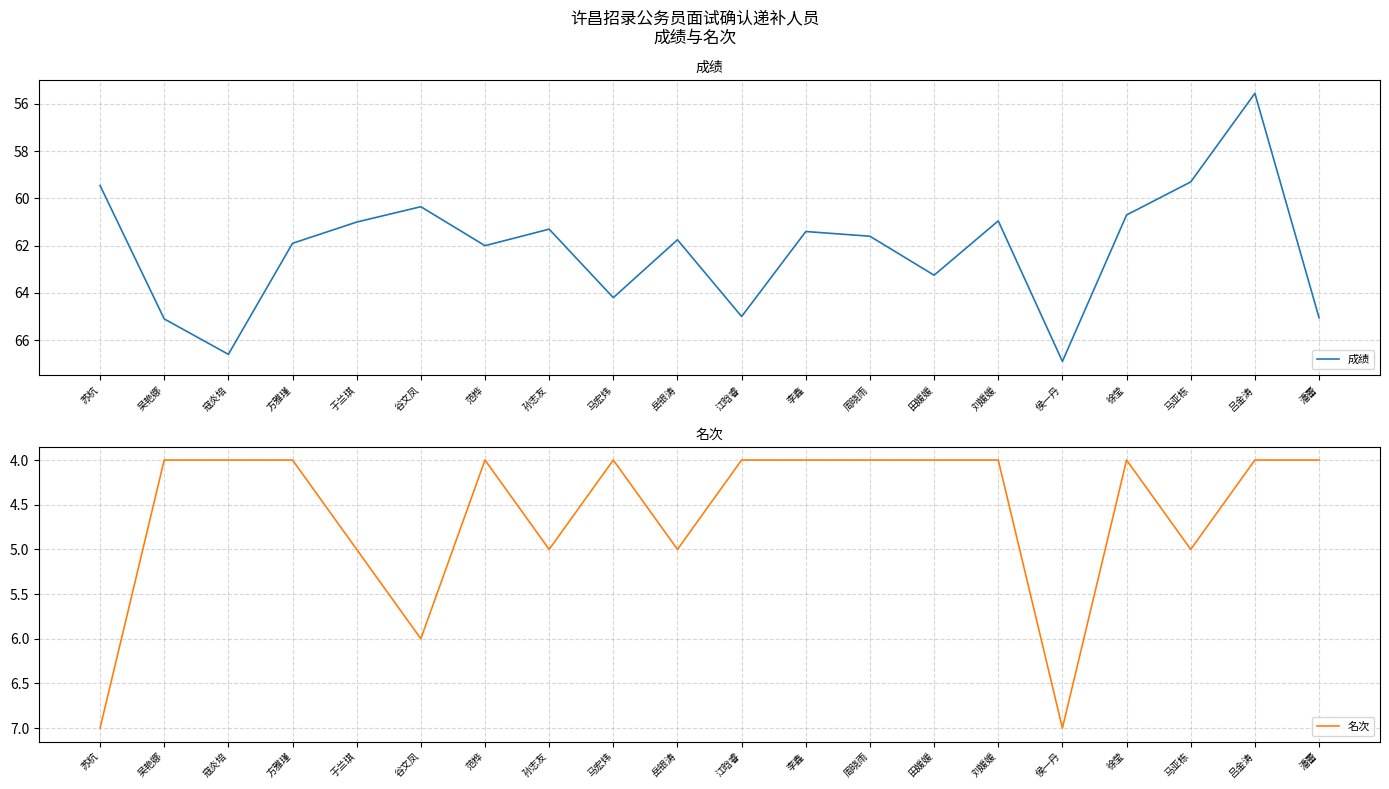

Reading right to left, transcribe all the data shown in this chart.

成绩: 65.0	55.5	59.3	60.7	66.9	61.0	63.2	61.6	61.4	65.0	61.8	64.2	61.3	62.0	60.4	61.0	61.9	66.6	65.1	59.5
名次: 4.0	4.0	5.0	4.0	7.0	4.0	4.0	4.0	4.0	4.0	5.0	4.0	5.0	4.0	6.0	5.0	4.0	4.0	4.0	7.0